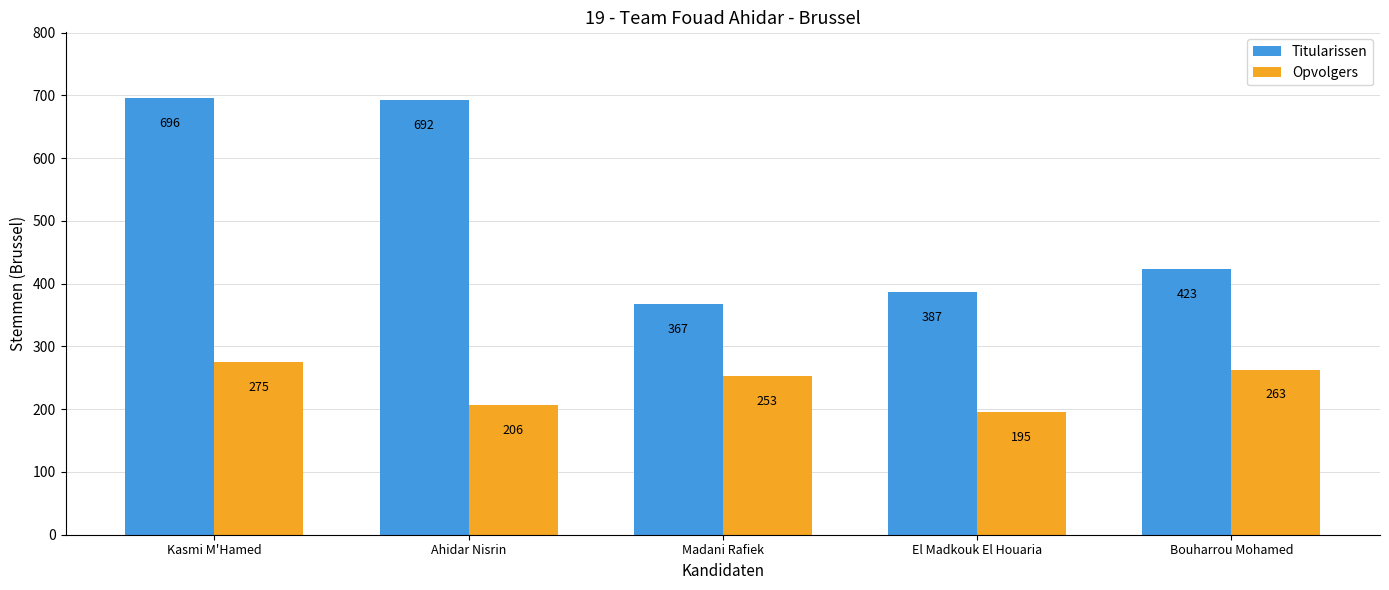

At which label does Opvolgers first exceed 253?

Kasmi M'Hamed